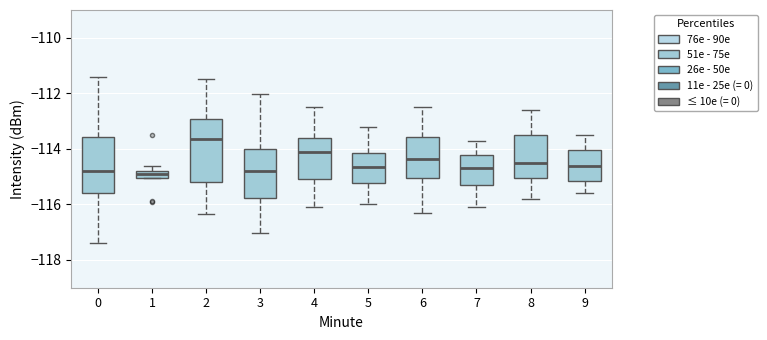

Comparing the boxes themselves (not the whiskers), which one is the tallest?

2